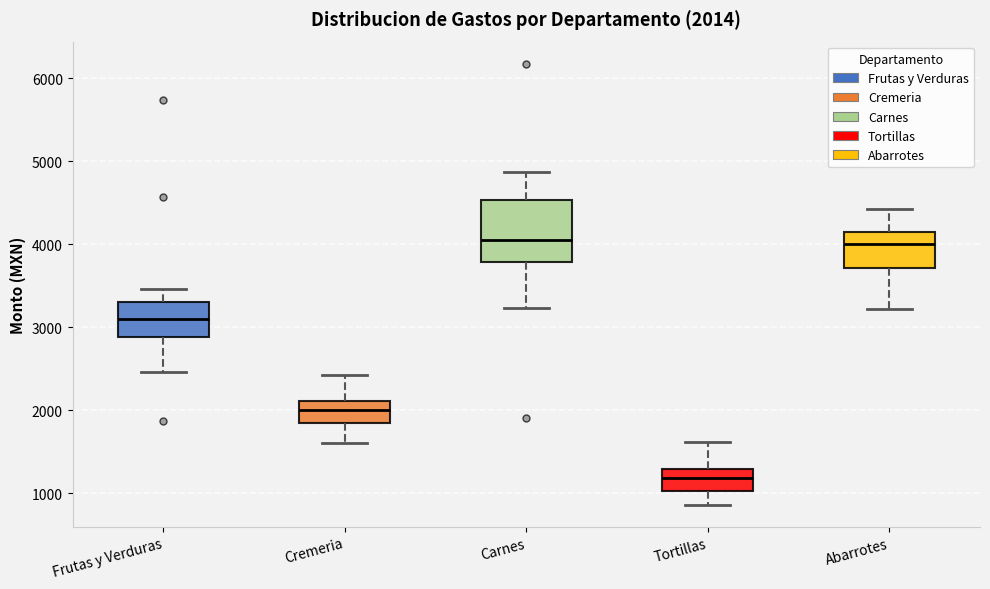

Which box is the tallest, from its lower edge to its upper edge?

Carnes